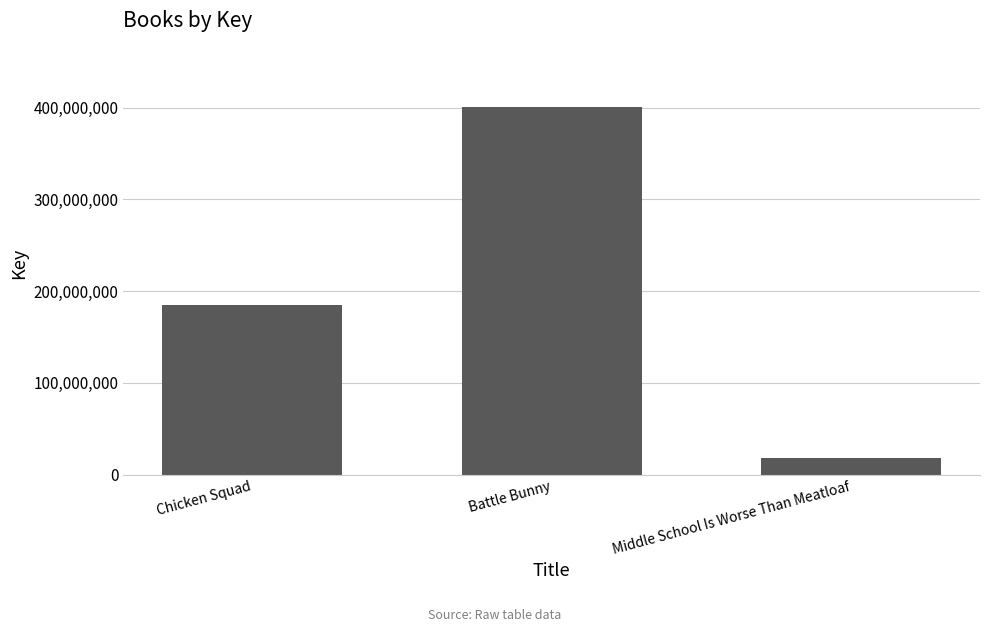

The value at Middle School Is Worse Than Meatloaf is 18222396. True or false?

True